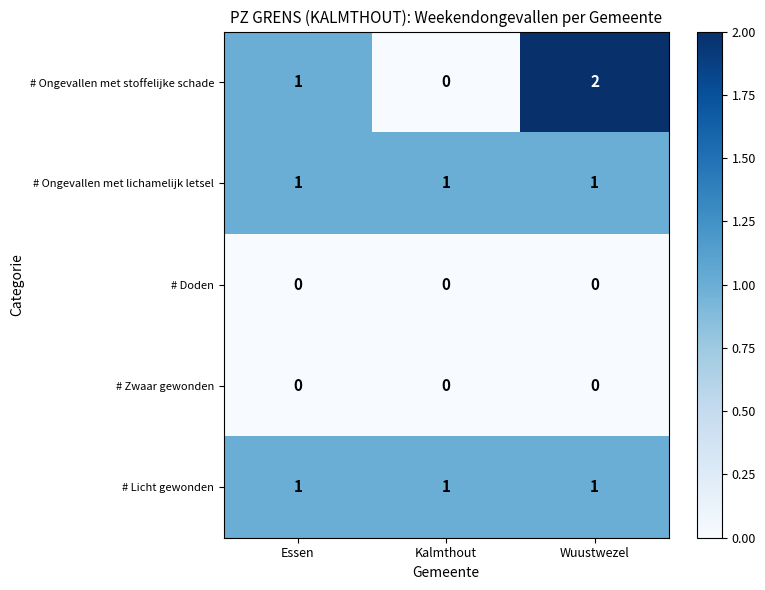

Between Essen and Wuustwezel, which series saw the biggest shift?

# Ongevallen met stoffelijke schade